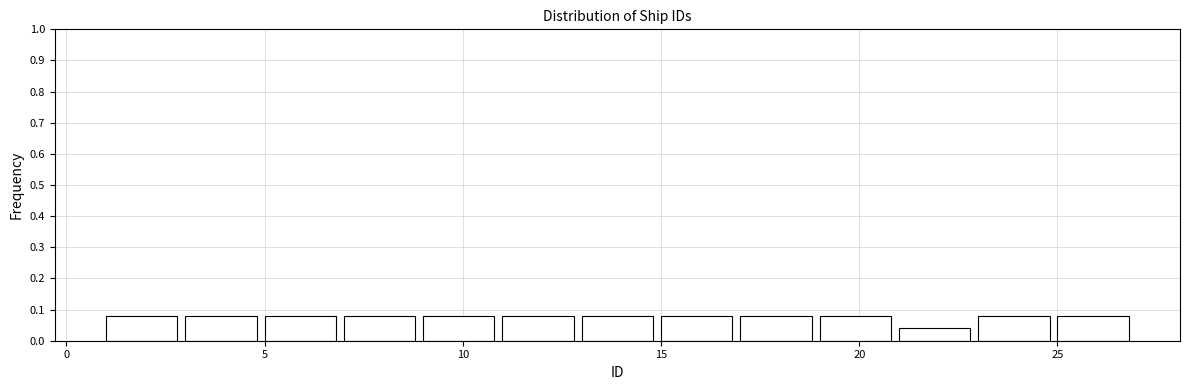

Reading left to right, list every bar in this chart as the range it spans on the x-axis followed by its height. The values are not printed on the chart, so give them approximately, as read against the axis.

1 to 3: 0.08
3 to 5: 0.08
5 to 7: 0.08
7 to 9: 0.08
9 to 11: 0.08
11 to 13: 0.08
13 to 15: 0.08
15 to 17: 0.08
17 to 19: 0.08
19 to 21: 0.08
21 to 23: 0.04
23 to 25: 0.08
25 to 27: 0.08